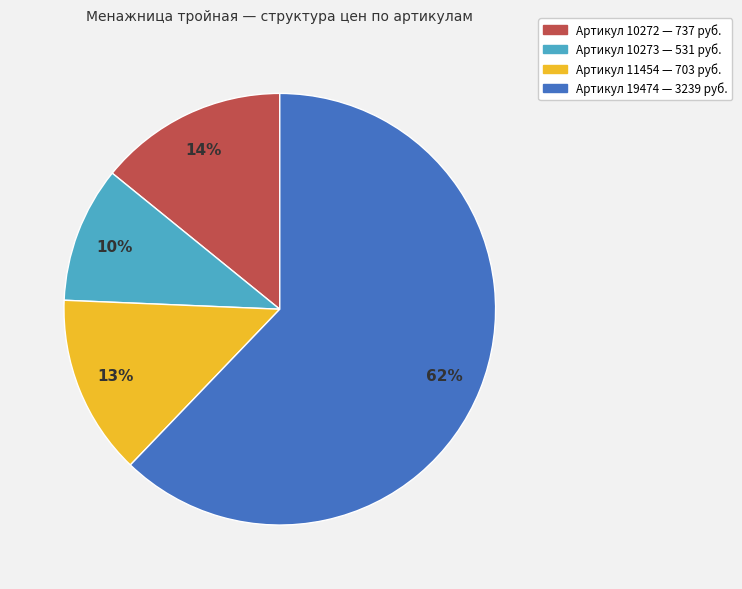

To the nearest percent, what is the average slice percentage?

25%